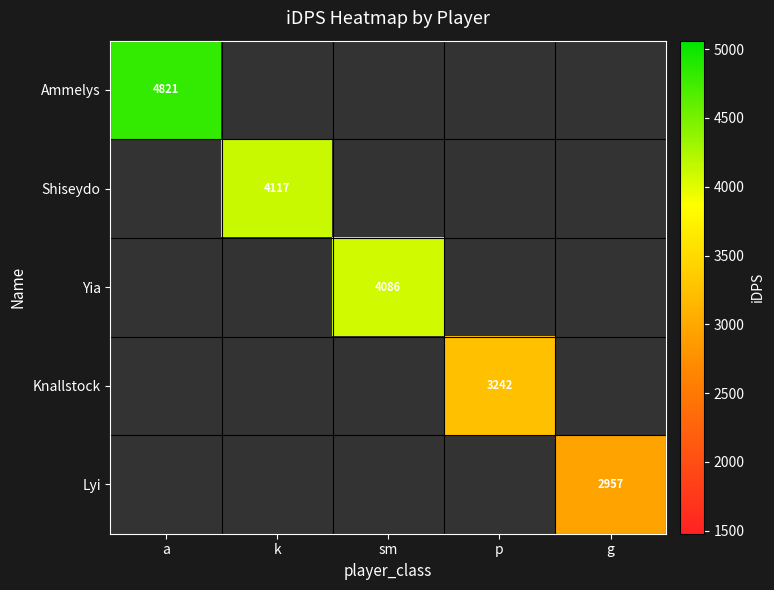

What is the greatest value displayed?

4820.8